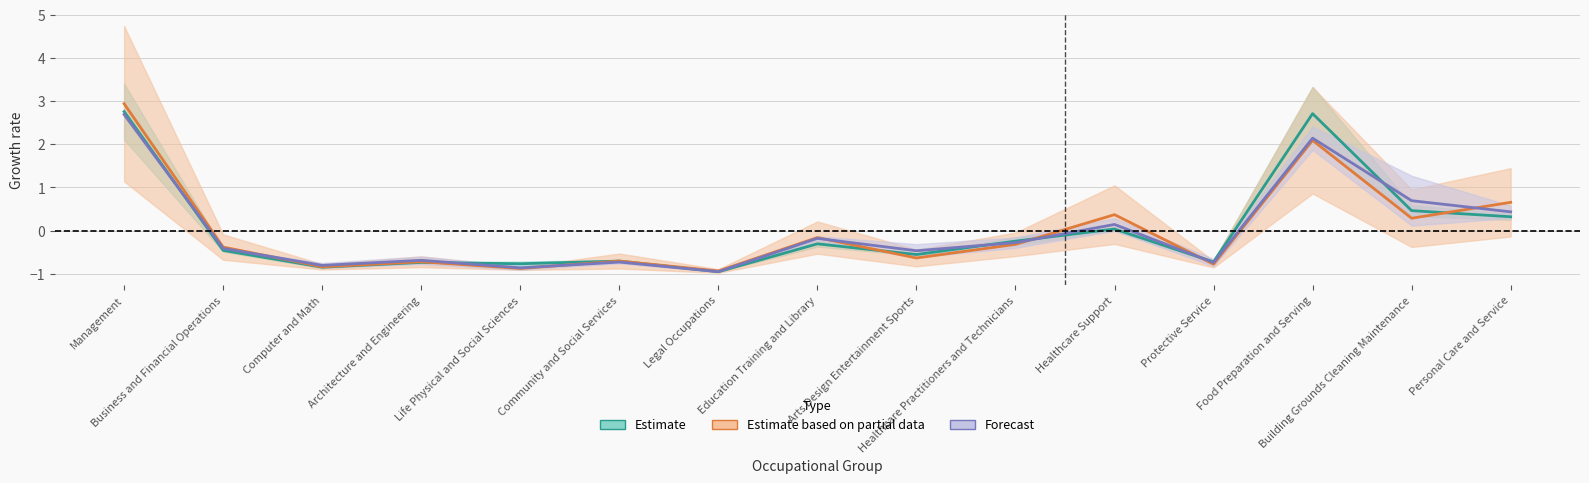

What is the label of the 9th point from the left?

Arts Design Entertainment Sports